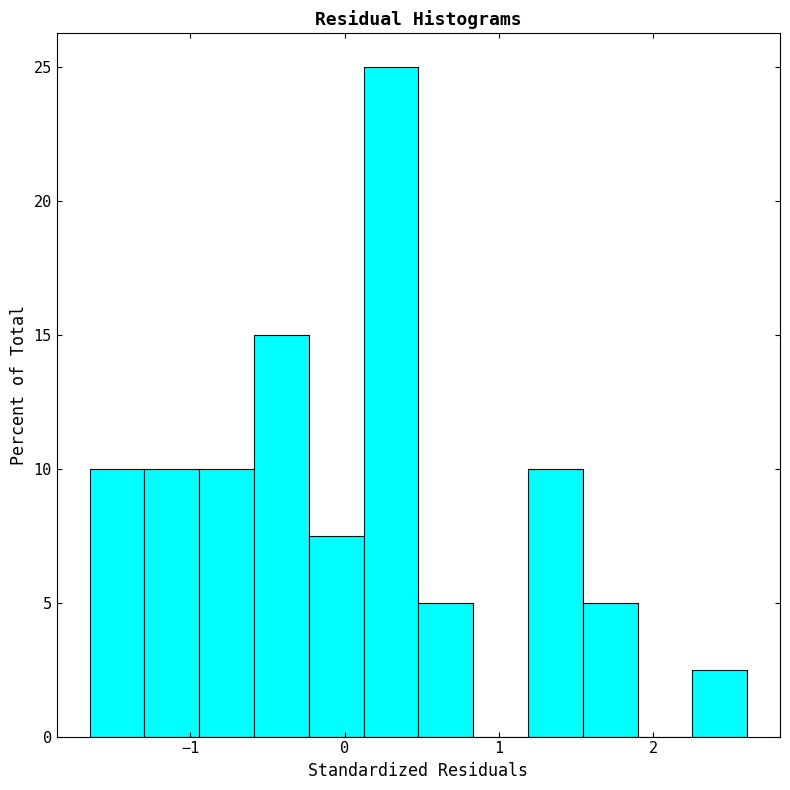

Read against the x-axis, roughly where is the centre of the tallest bar?

0.3